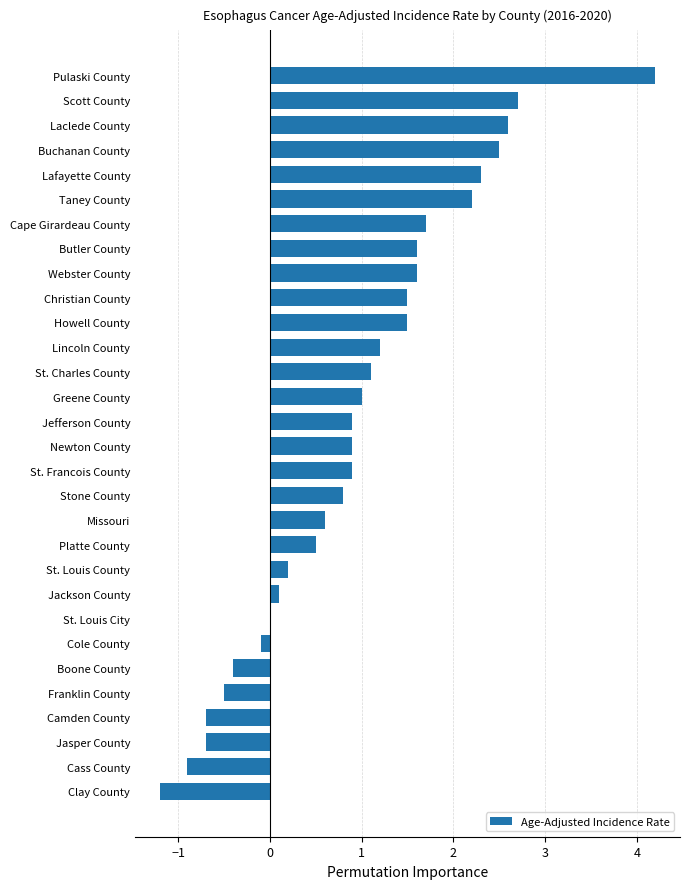

What is the change in value from Missouri to Lincoln County?

+0.6